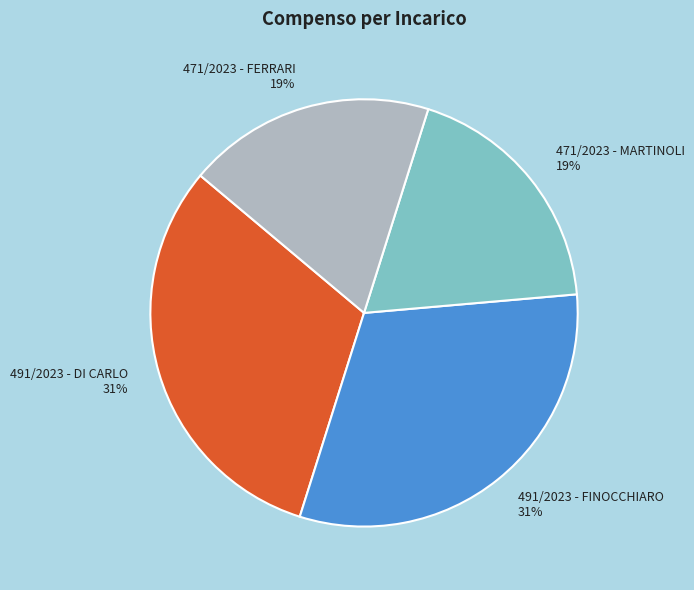

True or false: 471/2023 - MARTINOLI accounts for 19% of the total.

True